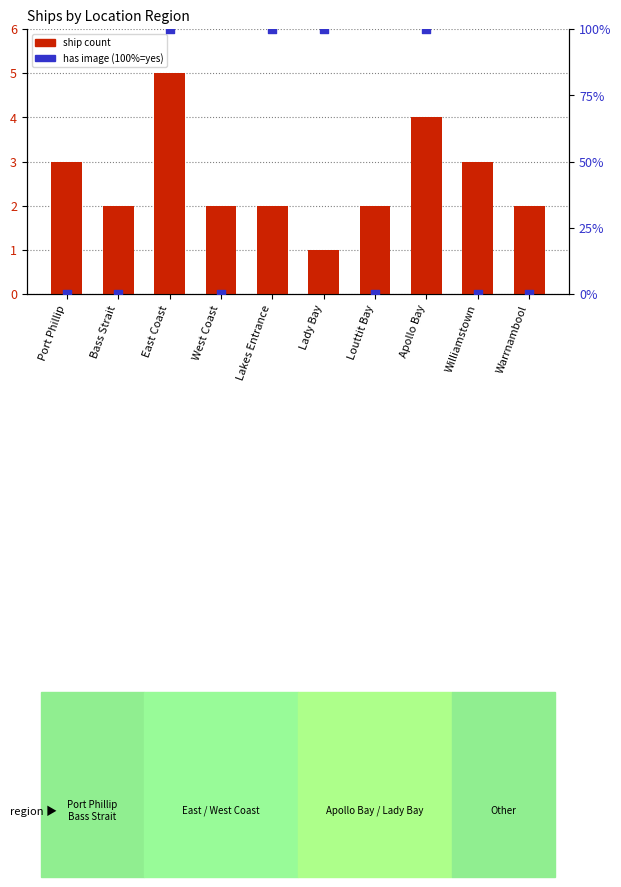

Which series reaches the minimum Y coordinate?

has image